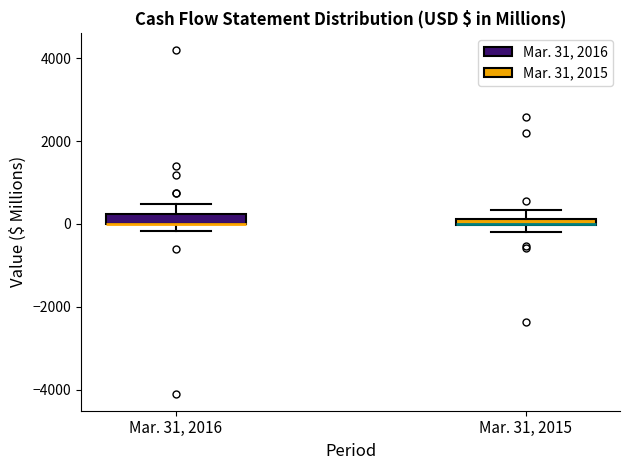

Where does the upper whisker of the box for Mar. 31, 2016 end on the y-axis? The values are not printed on the chart, so give them approximately, as read against the axis.

400